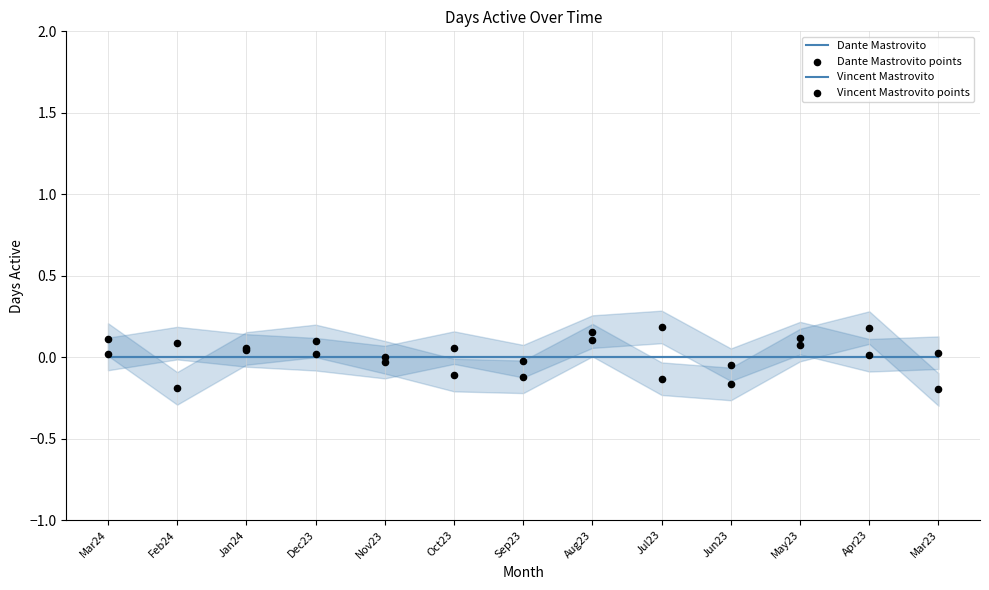

Which series has the largest total across all categories?

Dante Mastrovito points